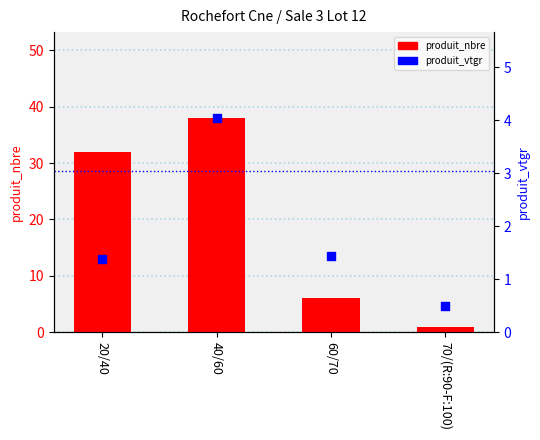

At which category is the sum across all series the highest?

40/60